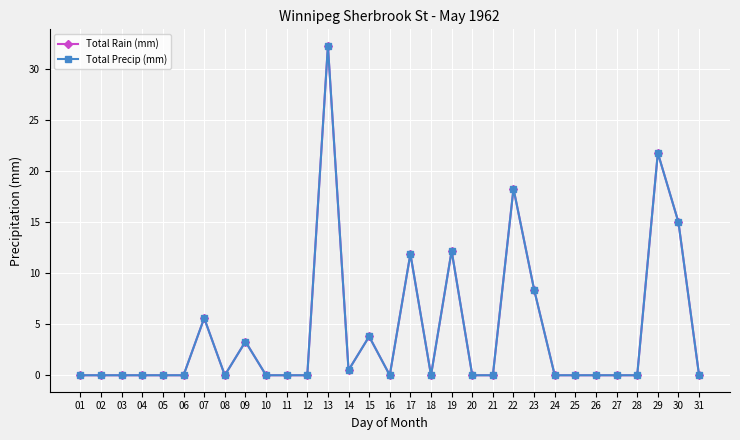

In Total Rain (mm), how many points are lower than both neighbors (excluding endpoints)?

4